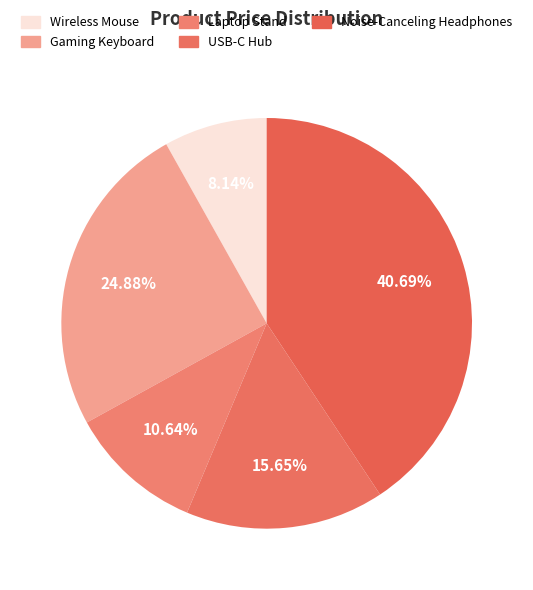

What percentage is the Noise-Canceling Headphones slice, to the nearest percent?

41%